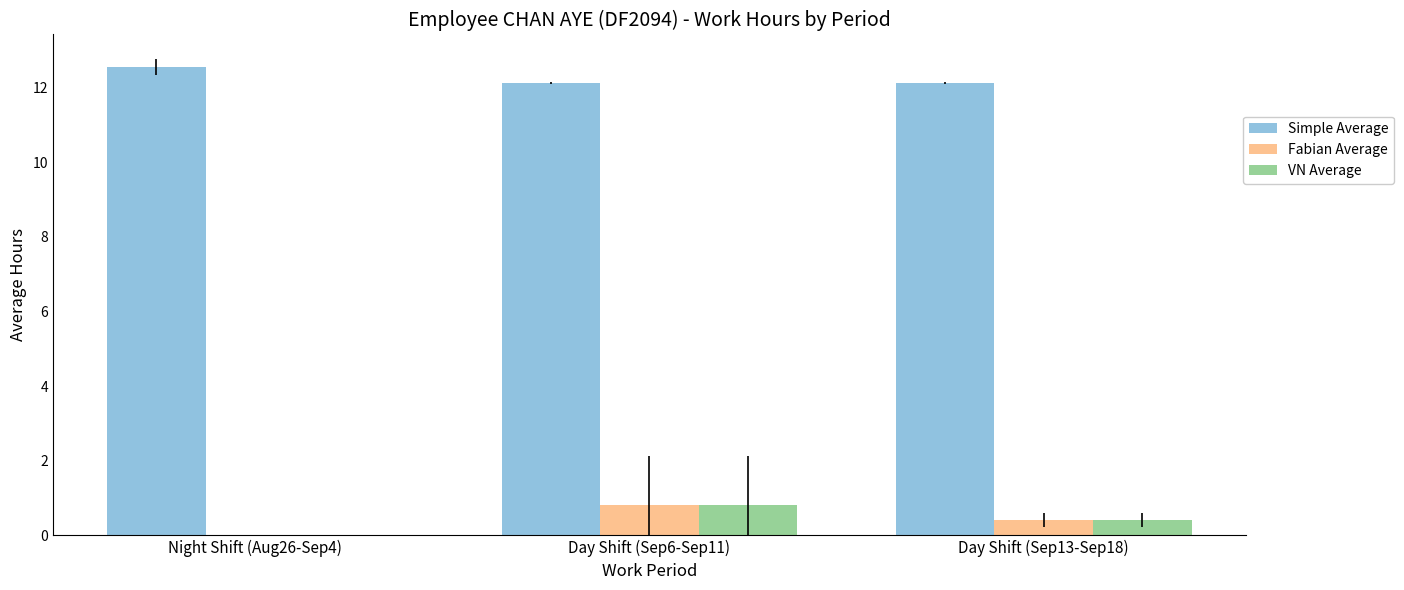

At which category is the sum across all series the highest?

Day Shift (Sep6-Sep11)